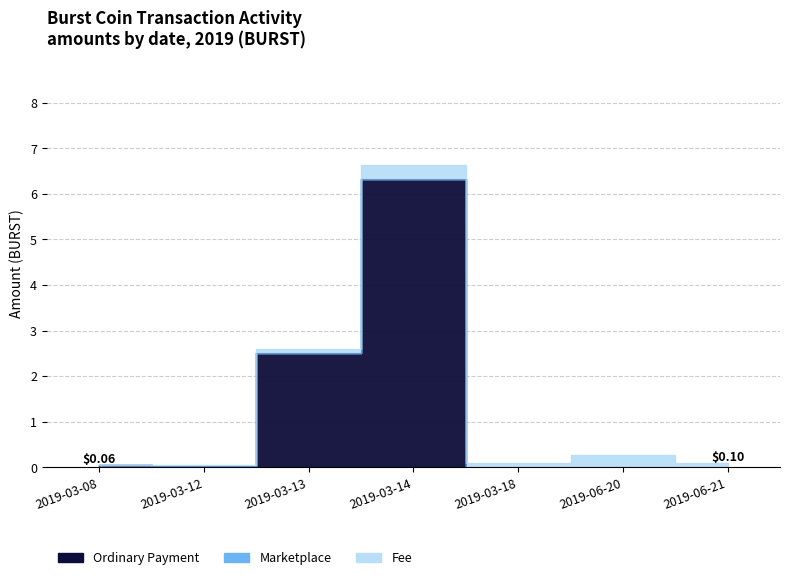

How many lines are shown in the chart?

3